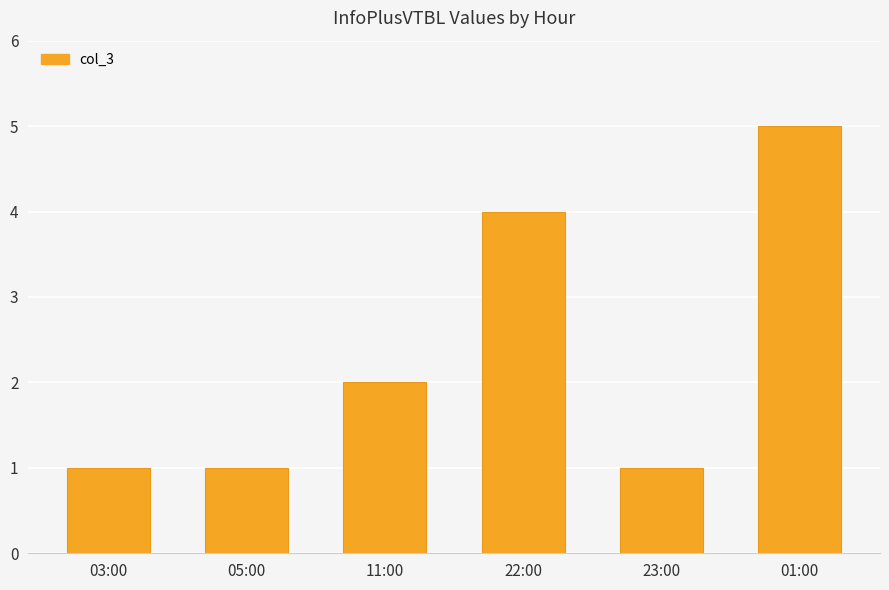

What is the greatest value displayed?

5